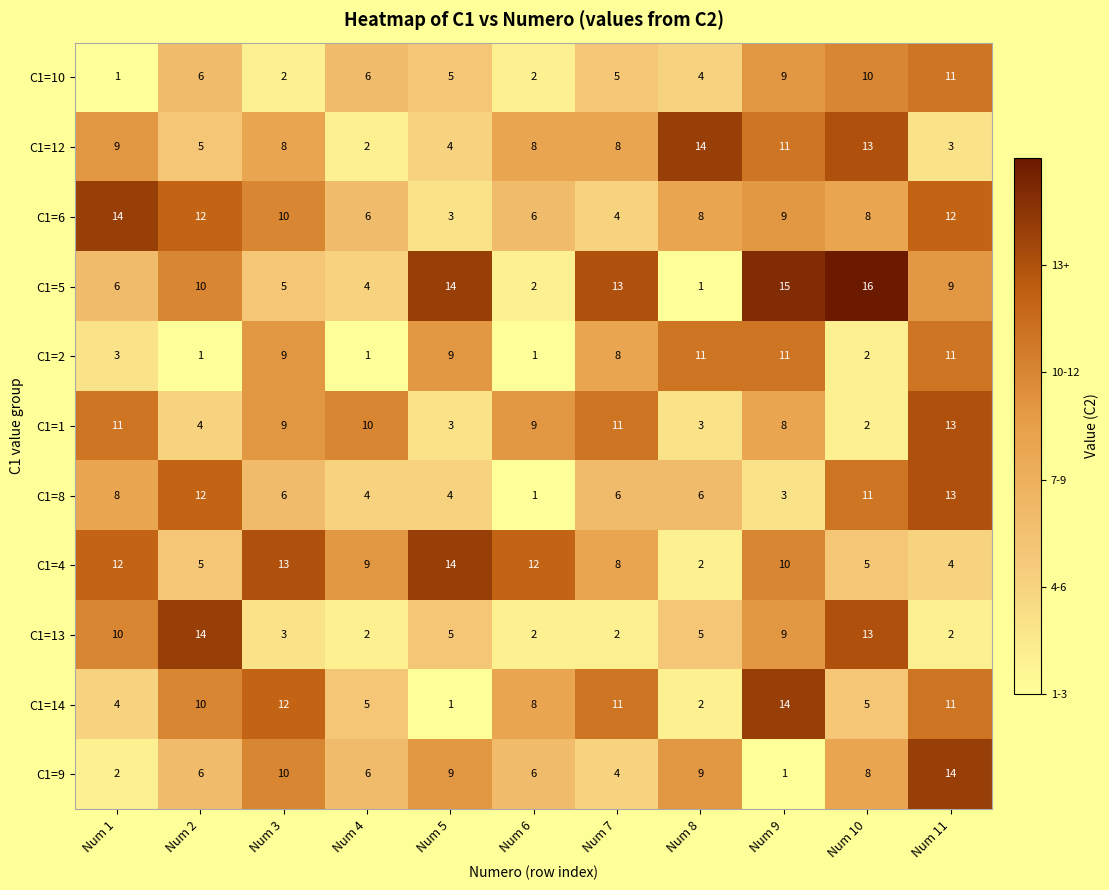

Which series has the widest spread of values?

C1=5